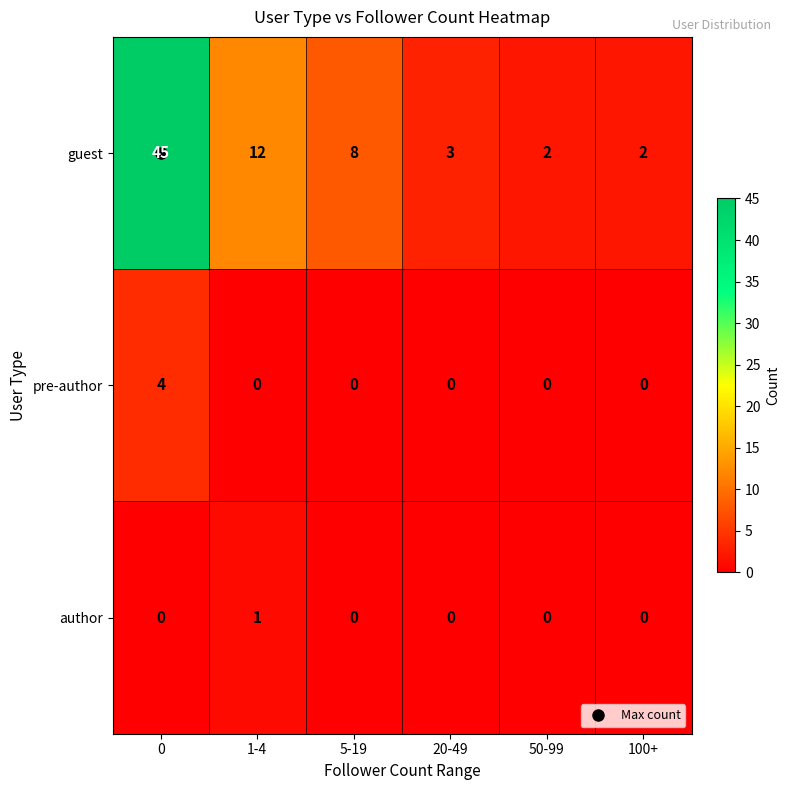

Which series has the largest total across all categories?

guest